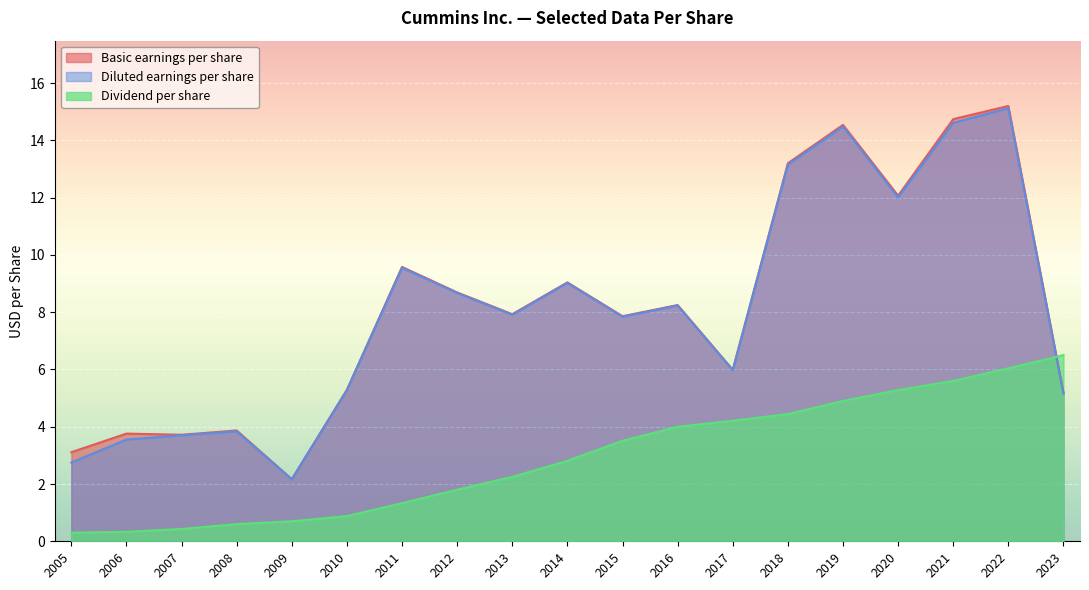

Is the value of Diluted earnings per share at 2017 greater than the value of Basic earnings per share at 2011?

No